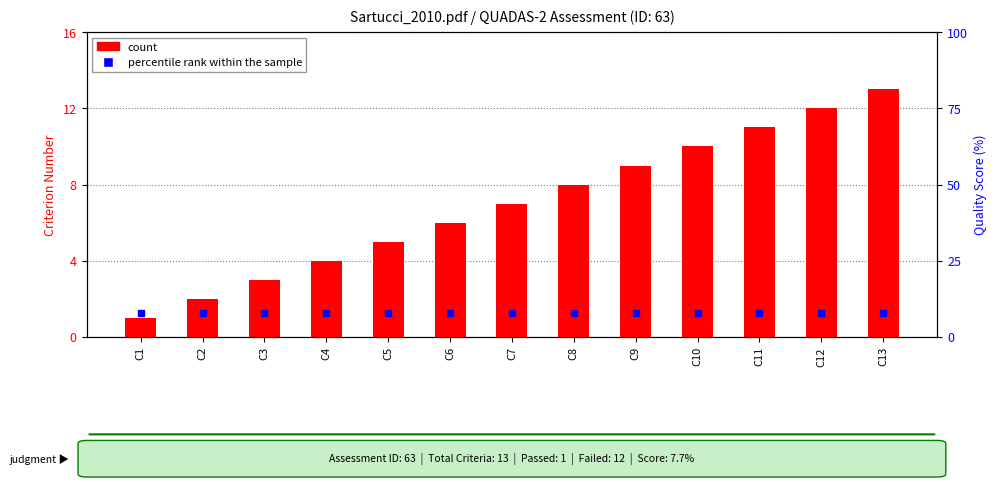

What is the approximate value of count at C4?

4.0